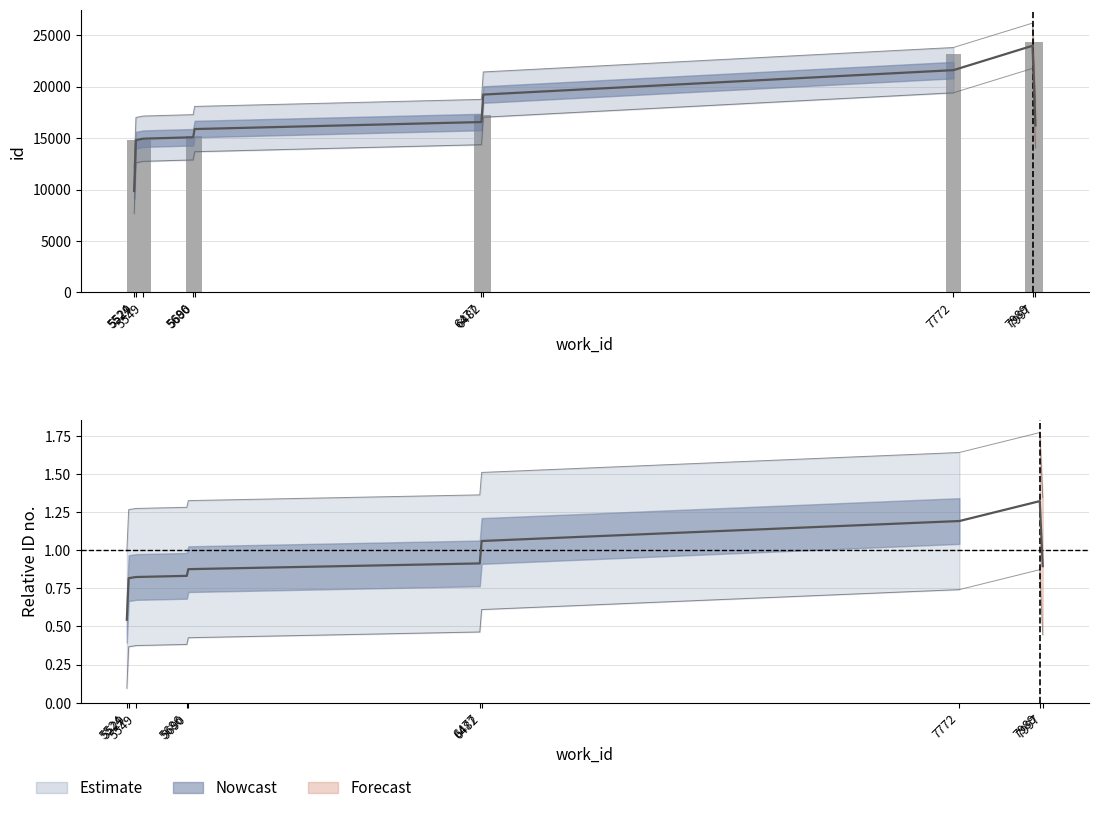

Which label corresponds to the smallest value in the chart?

5524